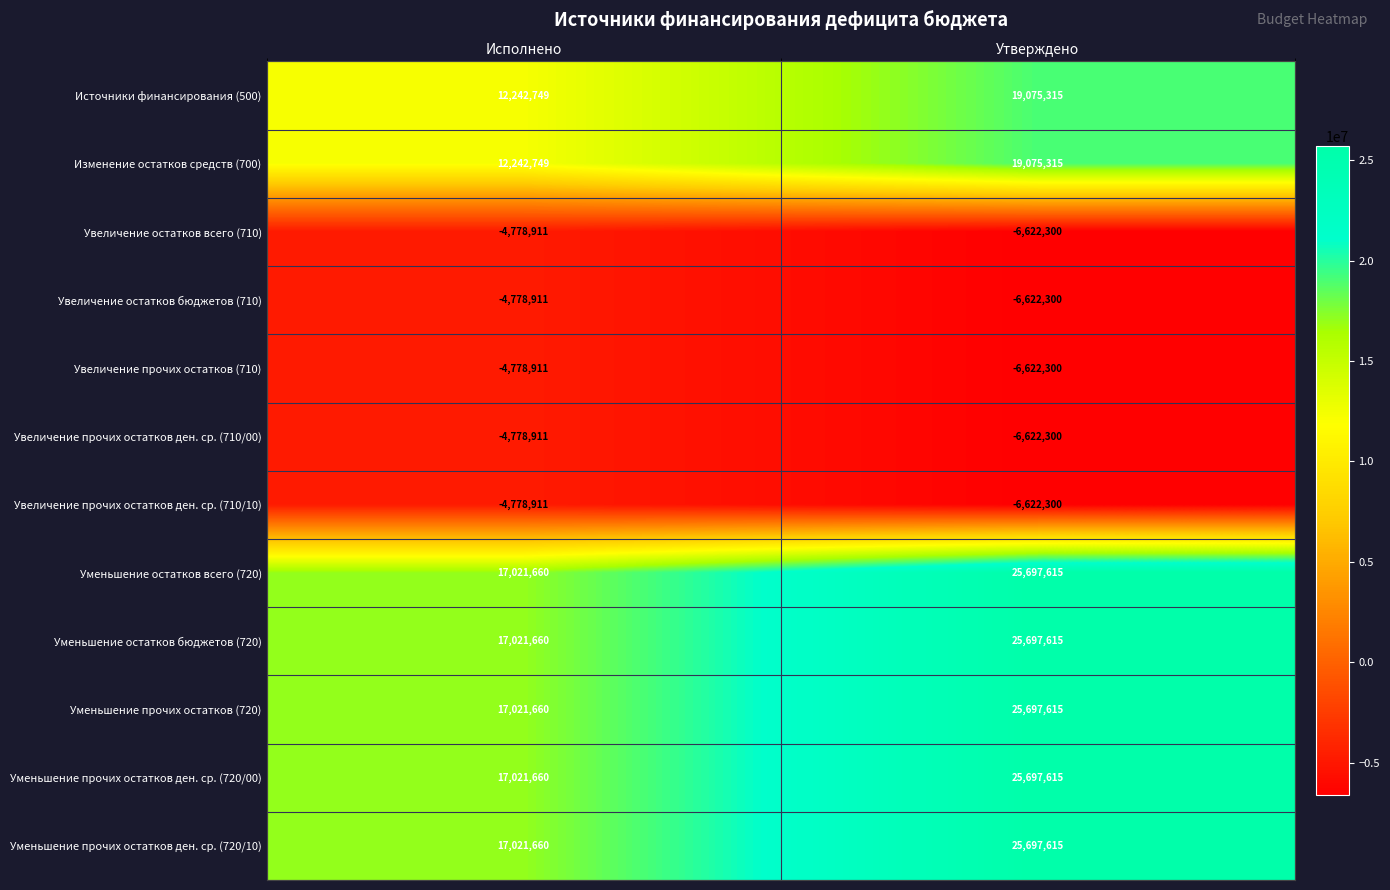

Which category has the lowest value in the Уменьшение остатков бюджетов (720) series?

Исполнено